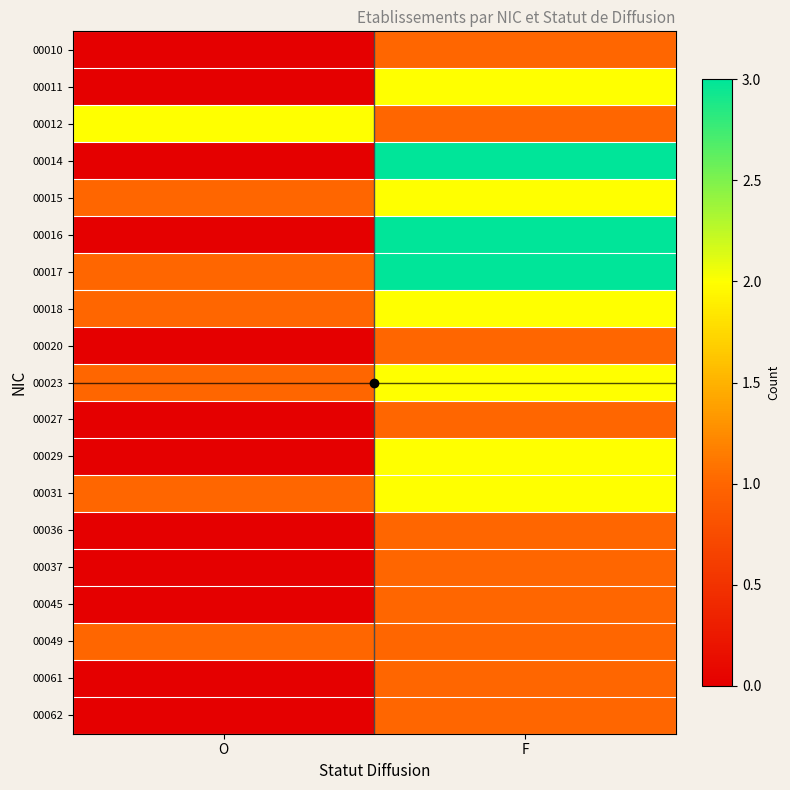

What is the greatest value displayed?

3